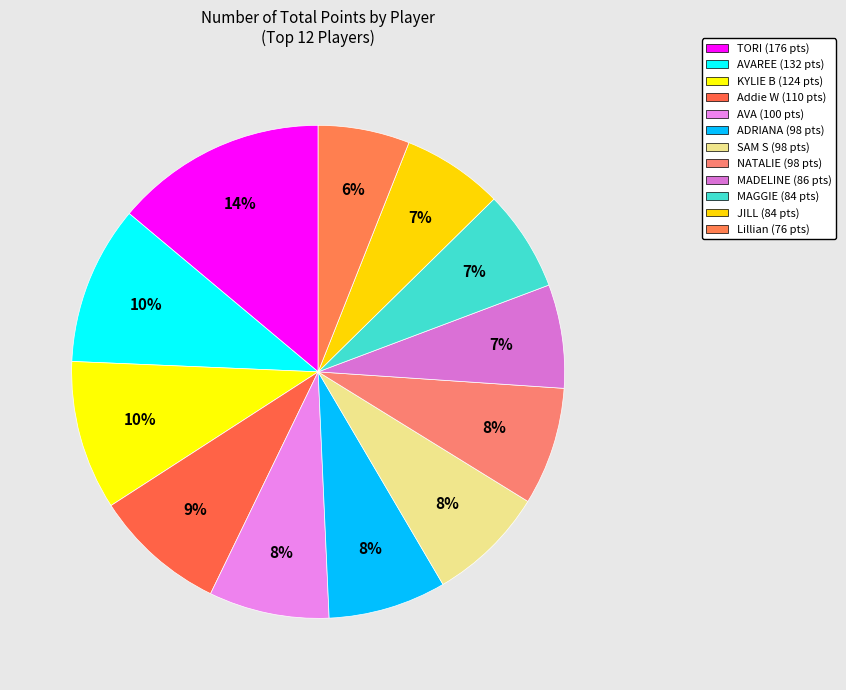

How many segments does this pie chart have?

12